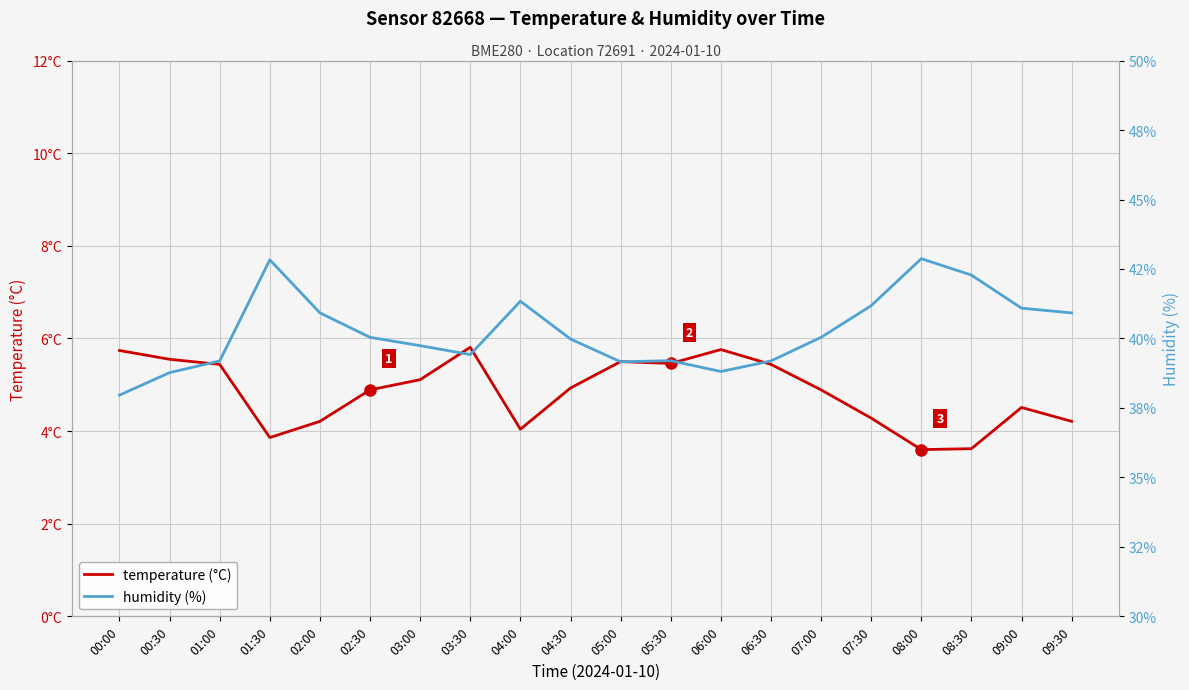

Is the value of temperature (°C) at 00:30 greater than the value of humidity (%) at 08:30?

No